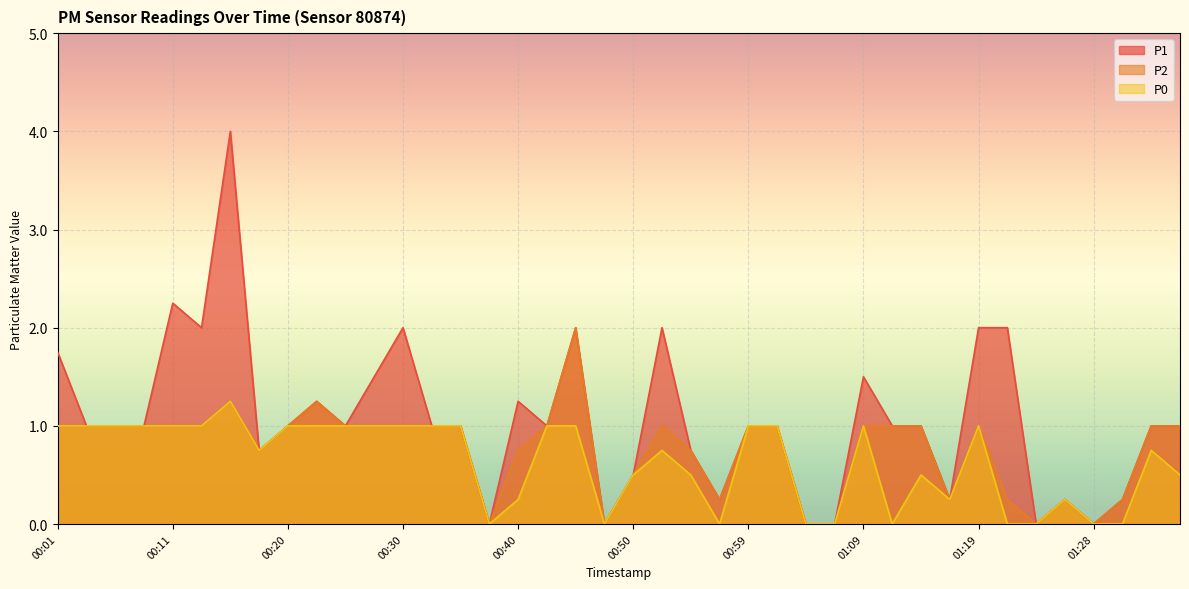

At which label does P0 reach its peak?

00:16